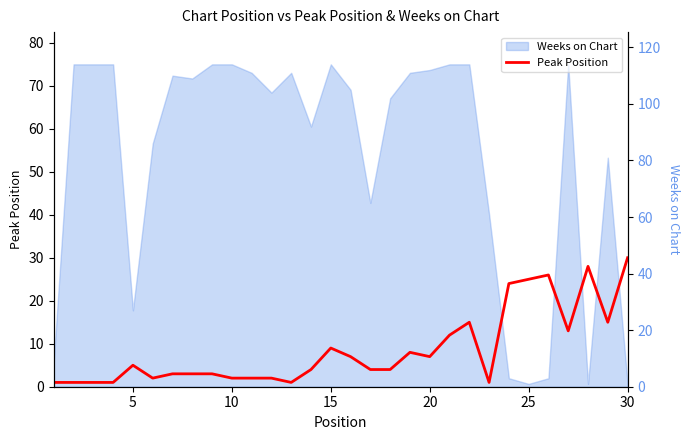

Reading left to right, transcribe all the data shown in this chart.

1	1	1	1	5	2	3	3	3	2	2	2	1	4	9	7	4	4	8	7	12	15	1	24	25	26	13	28	15	30